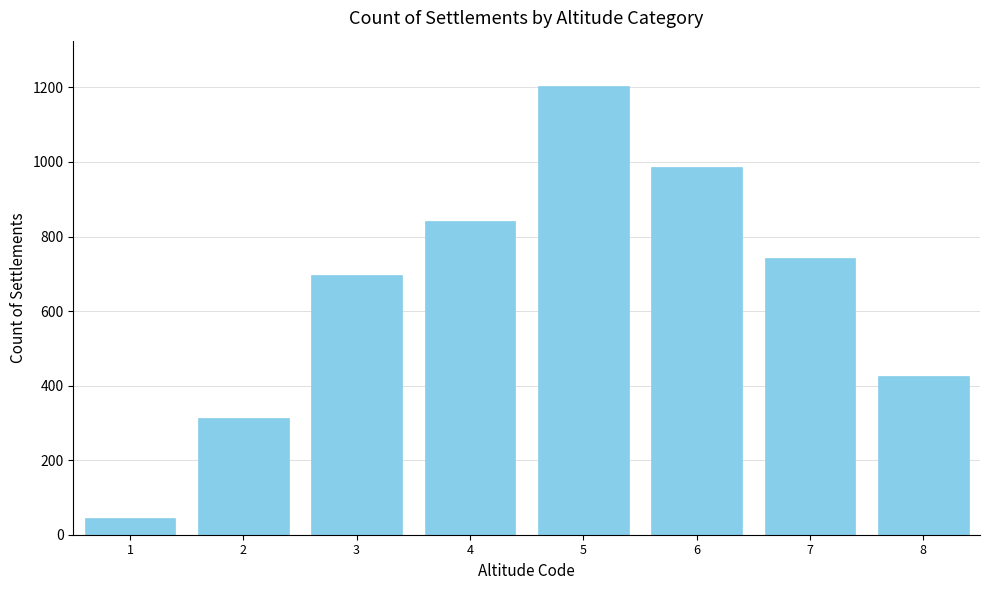

Reading left to right, extract all data points from this chart.

45	312	698	842	1205	987	743	427